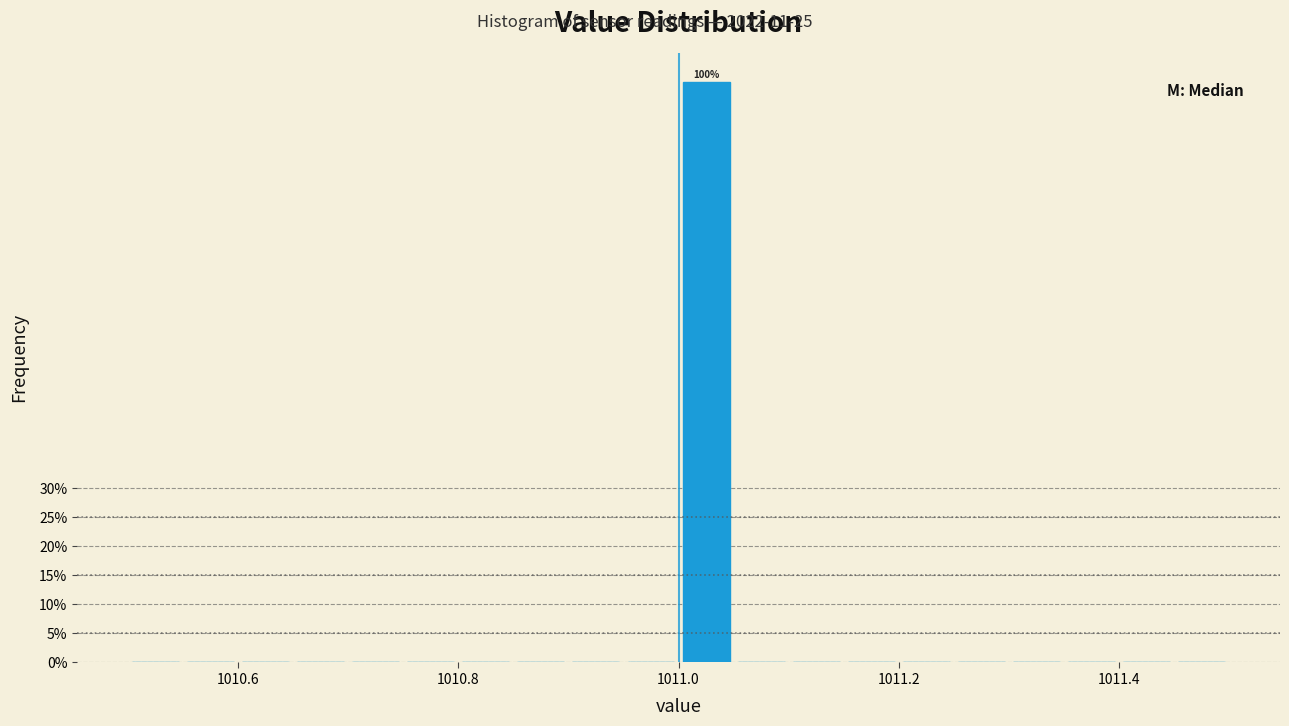

Read against the x-axis, roughly where is the centre of the tallest bar?

1011.02